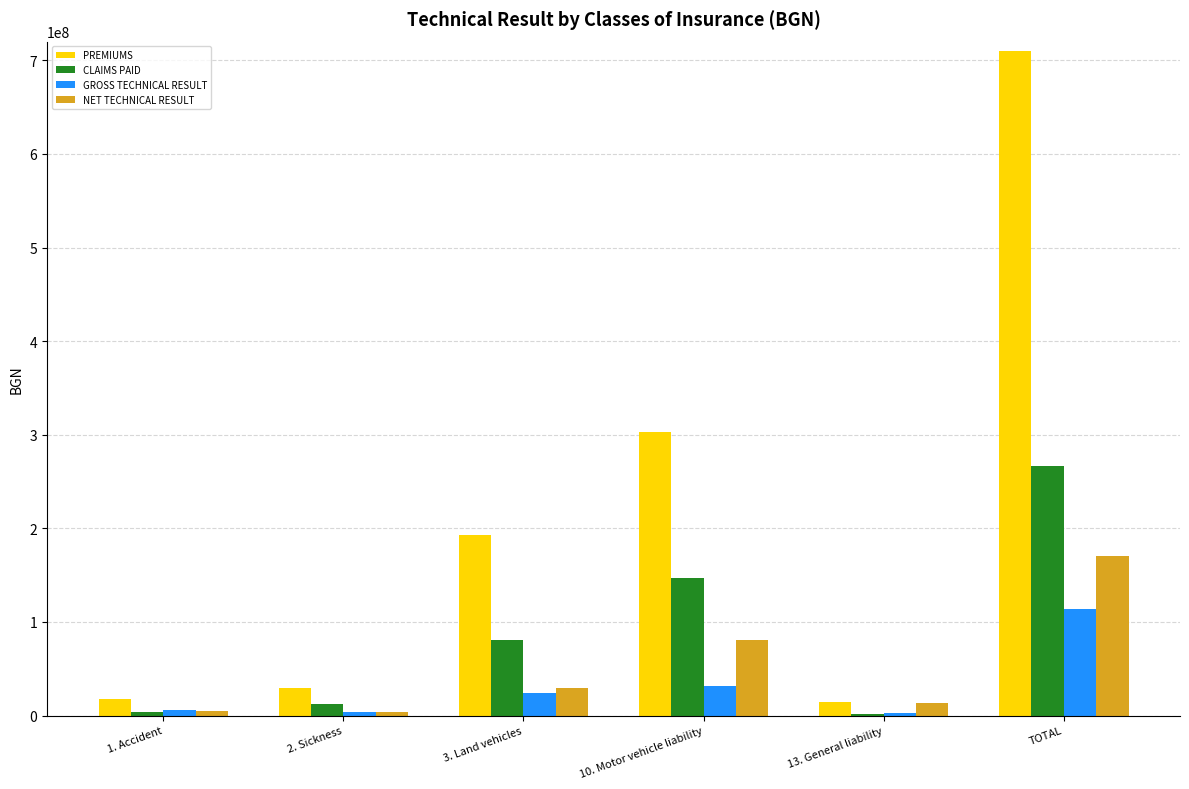

At which label is PREMIUMS closest to 361969744?

10. Motor vehicle liability